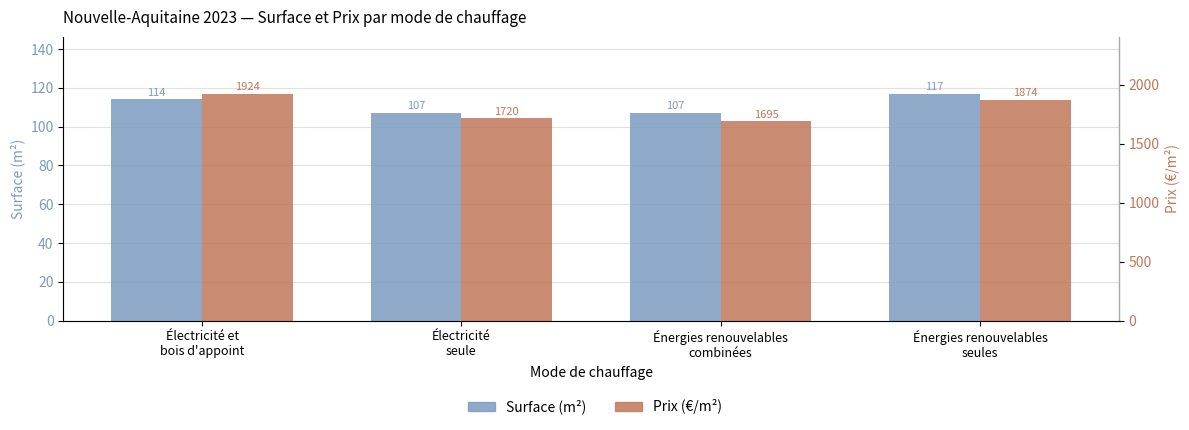

What is the sum of all Prix (€/m²) values?

7213